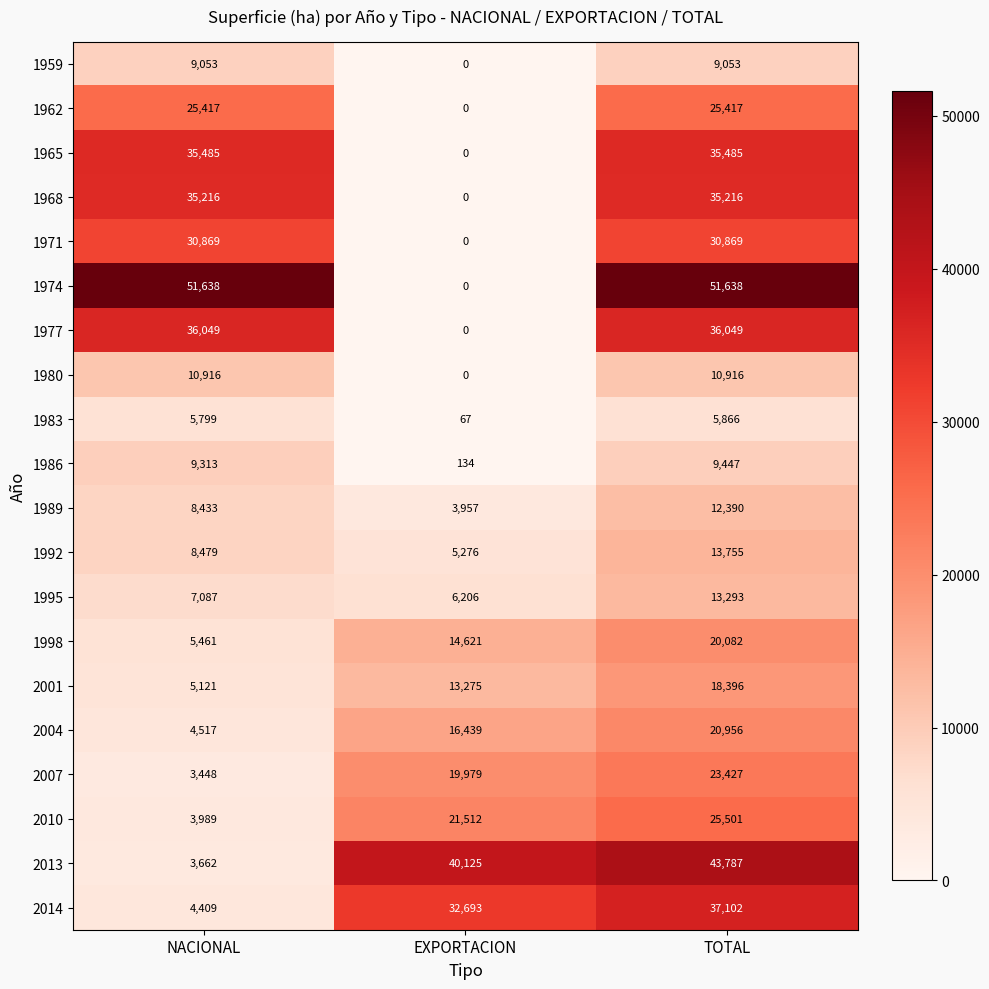

What is the difference between the highest and lowest values at NACIONAL?

48190